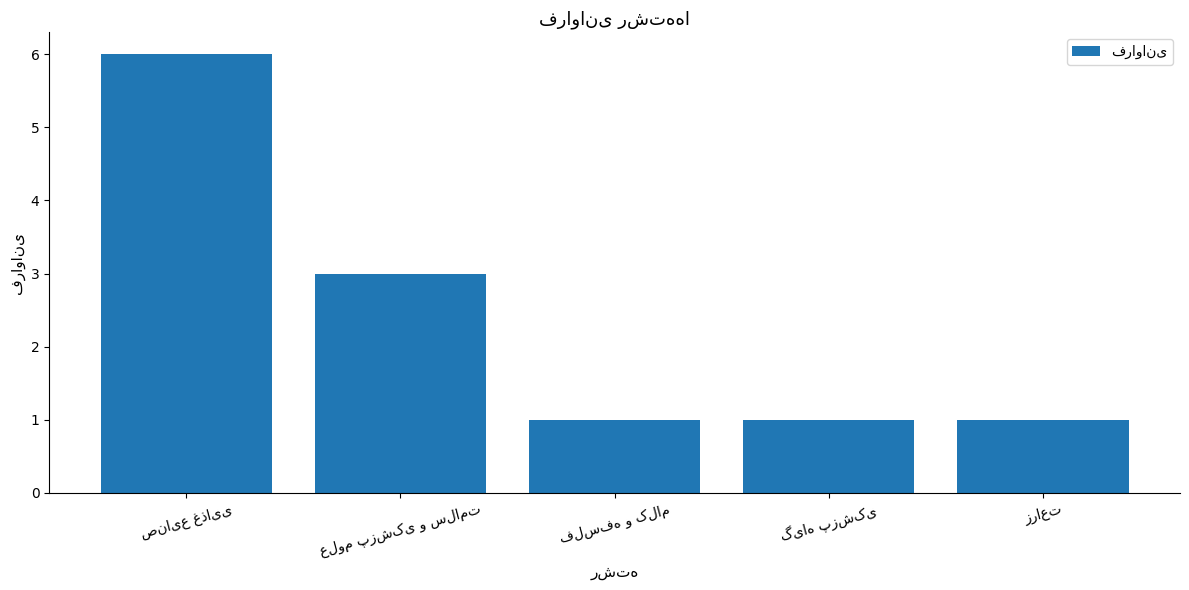

What is the sum of all values?

12